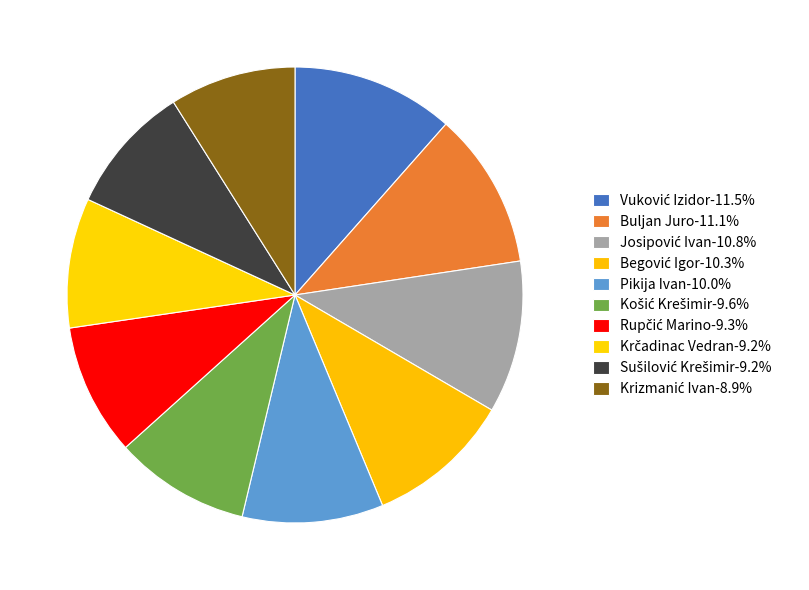

Count the number of slices in the pie.

10